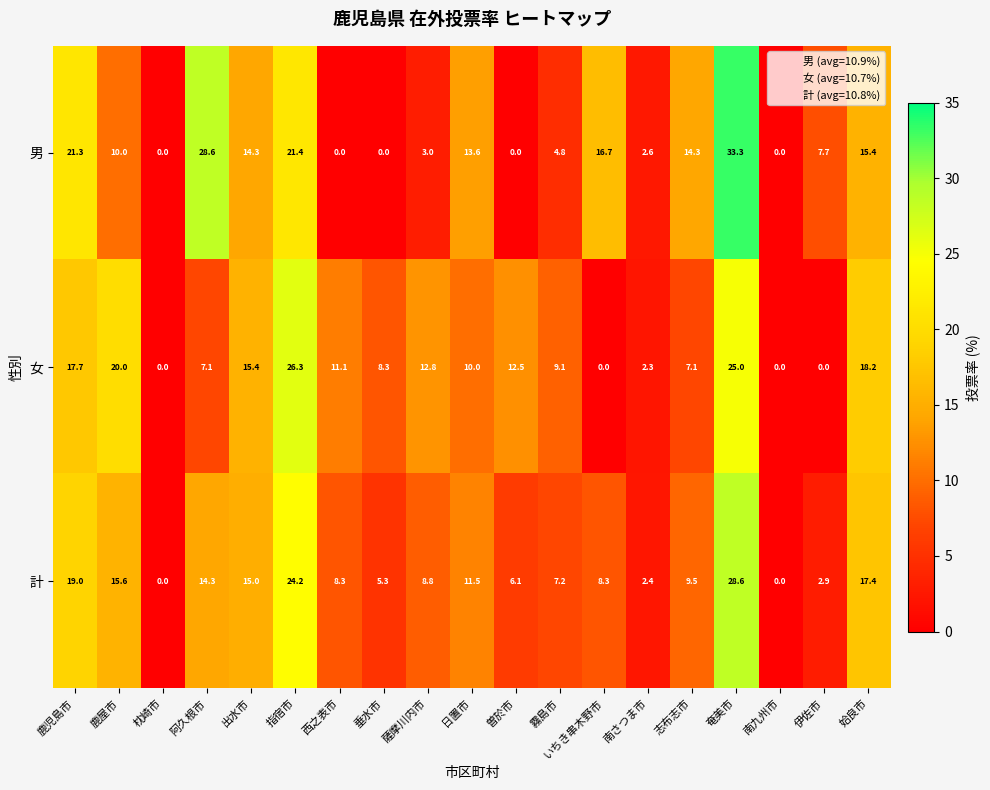

What is the total value across all series at 西之表市?

19.4